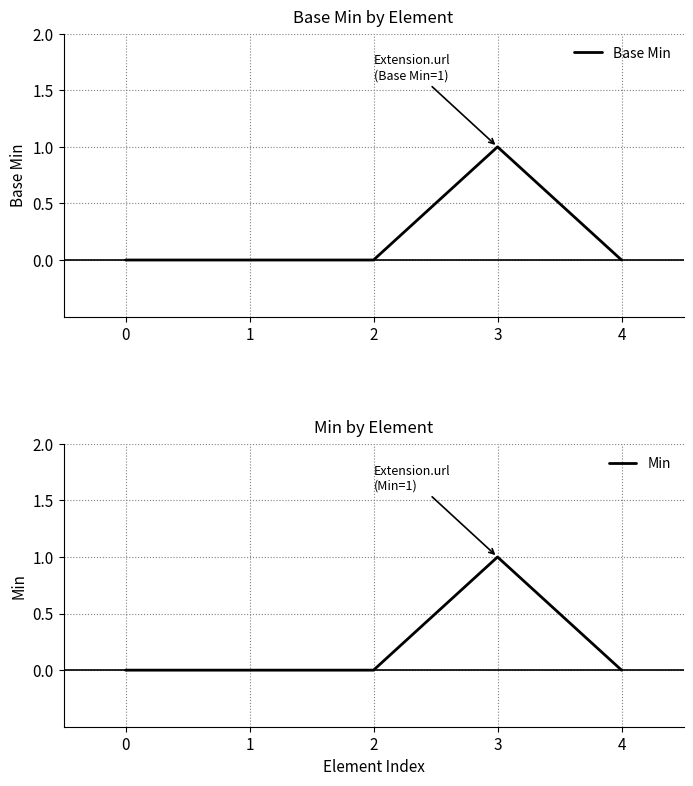

Where is the first local maximum for Base Min?

3